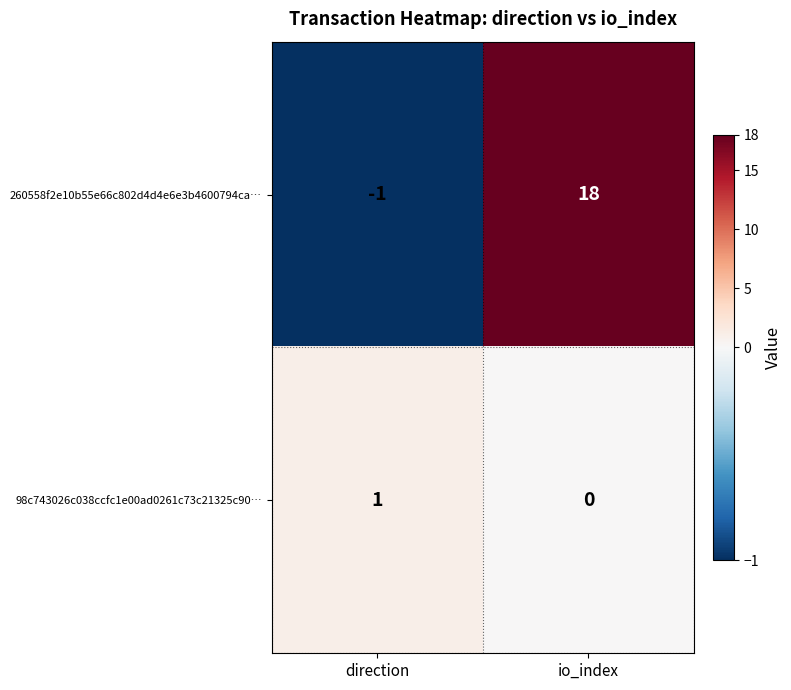

At how many categories does at least one series exceed 10?

1